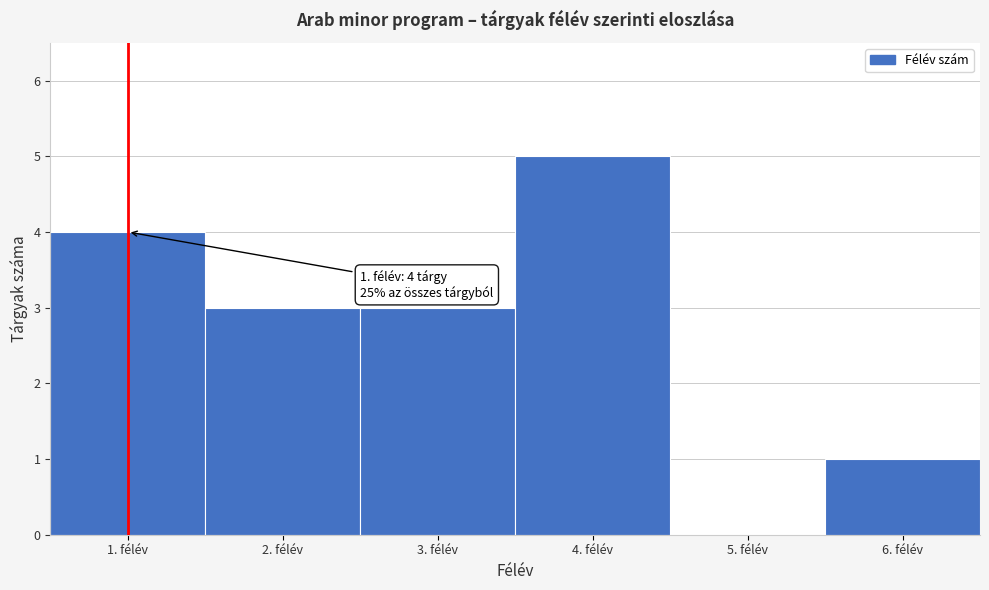

Over which range of the x-axis is the bar tallest?

3.5 to 4.5